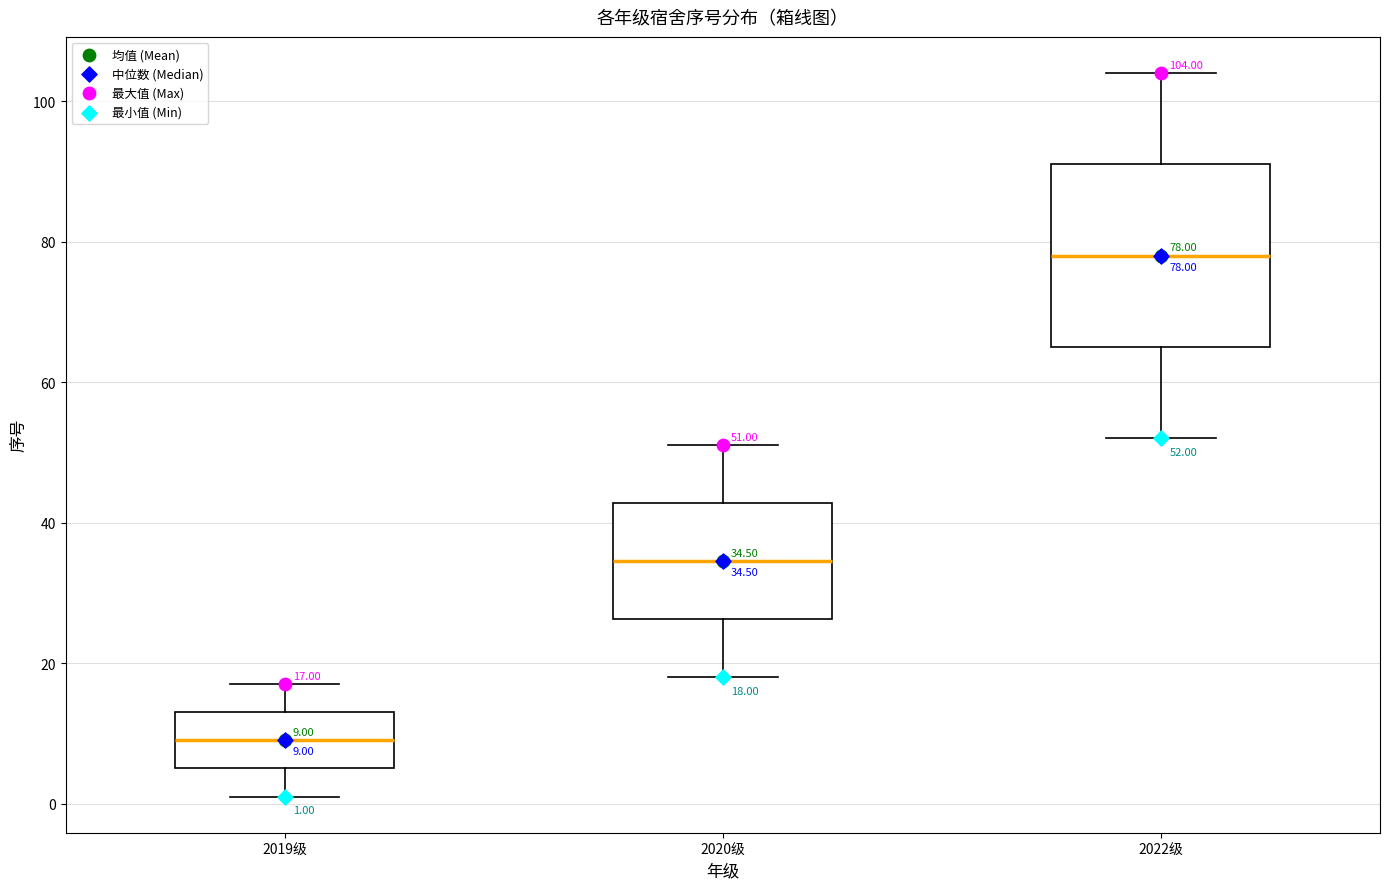

Which box's median line is the lowest?

2019级